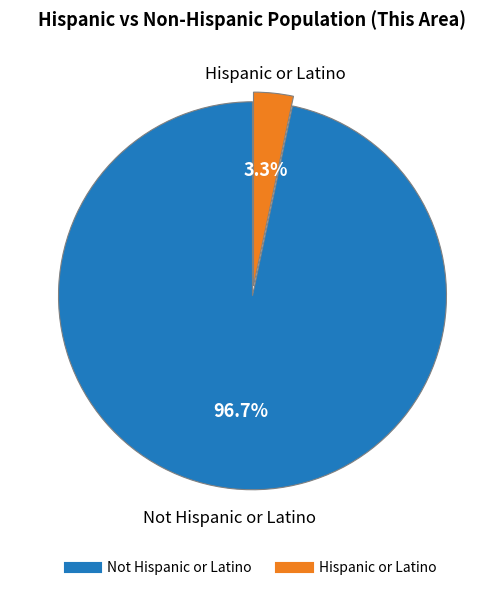

How many segments does this pie chart have?

2